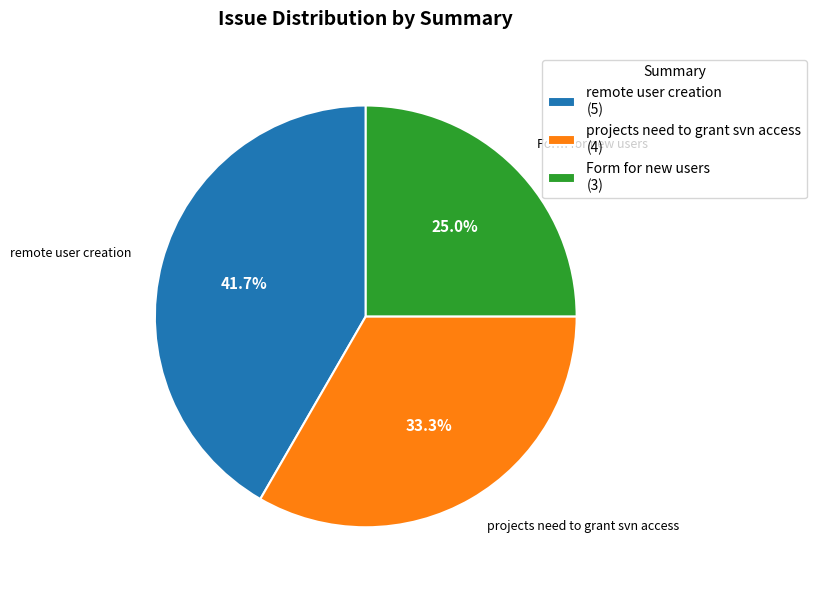

To the nearest percent, what is the combined percentage of remote user creation and Form for new users?

67%